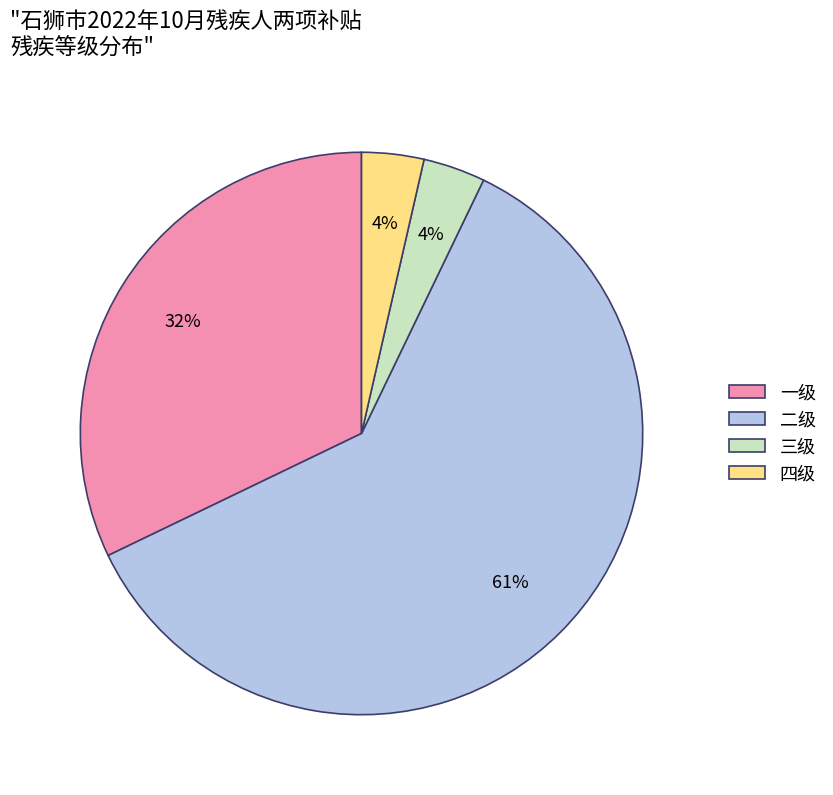

What is the largest slice in the pie chart?

二级